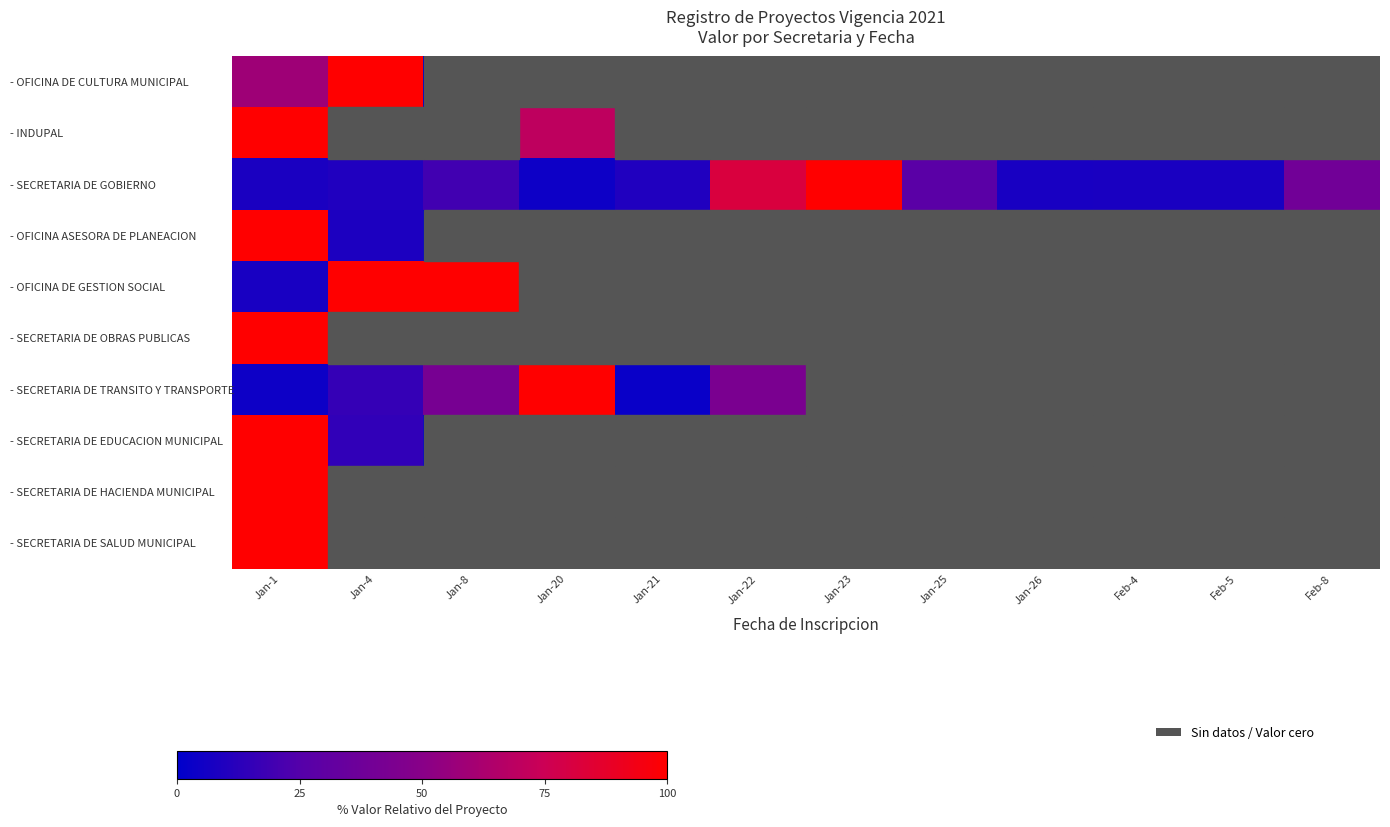

Which series has the largest total across all categories?

- SECRETARIA DE GOBIERNO